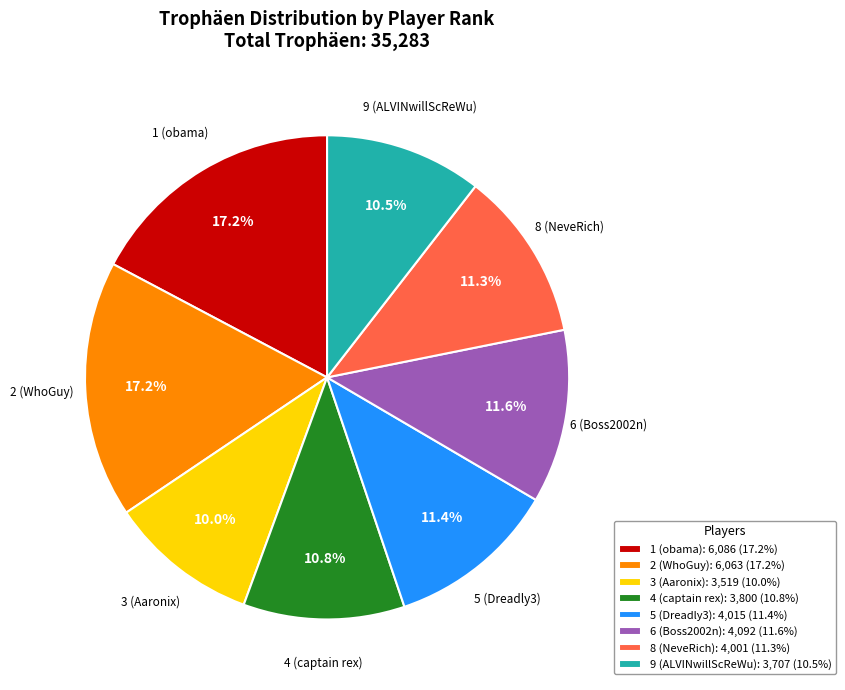

What is the ratio of the value at 3 (Aaronix): 3,519 (10.0%) to the value at 1 (obama): 6,086 (17.2%)?

0.6